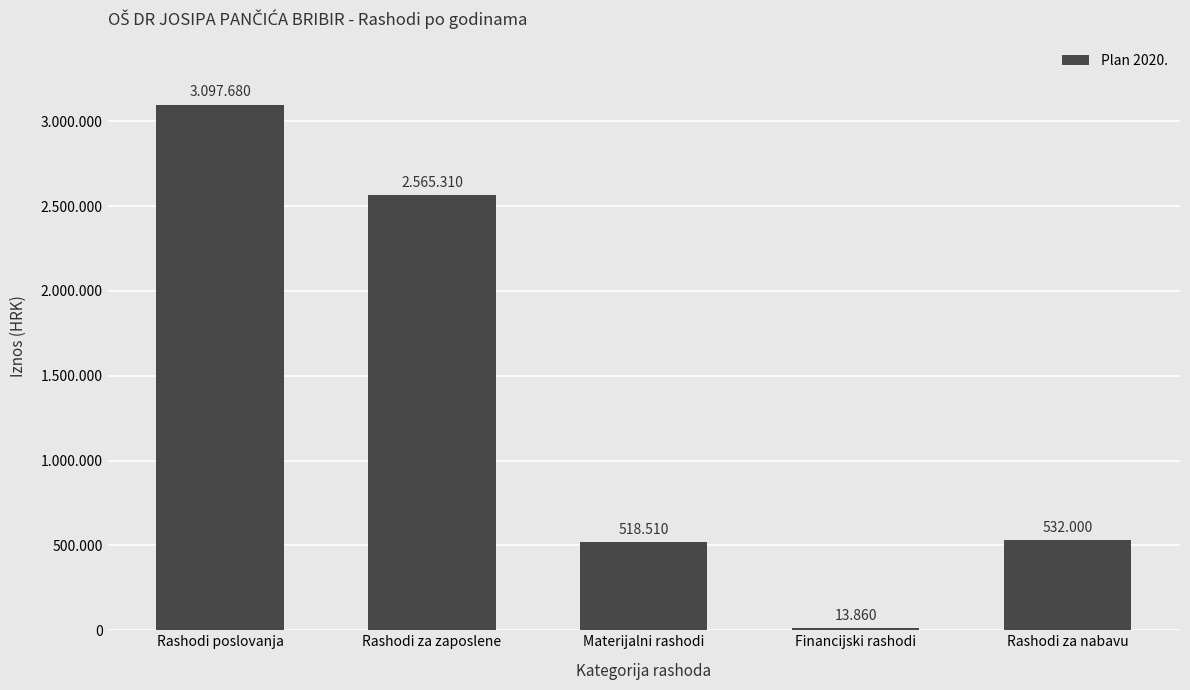

What is the label of the 2nd bar from the left?

Rashodi za zaposlene